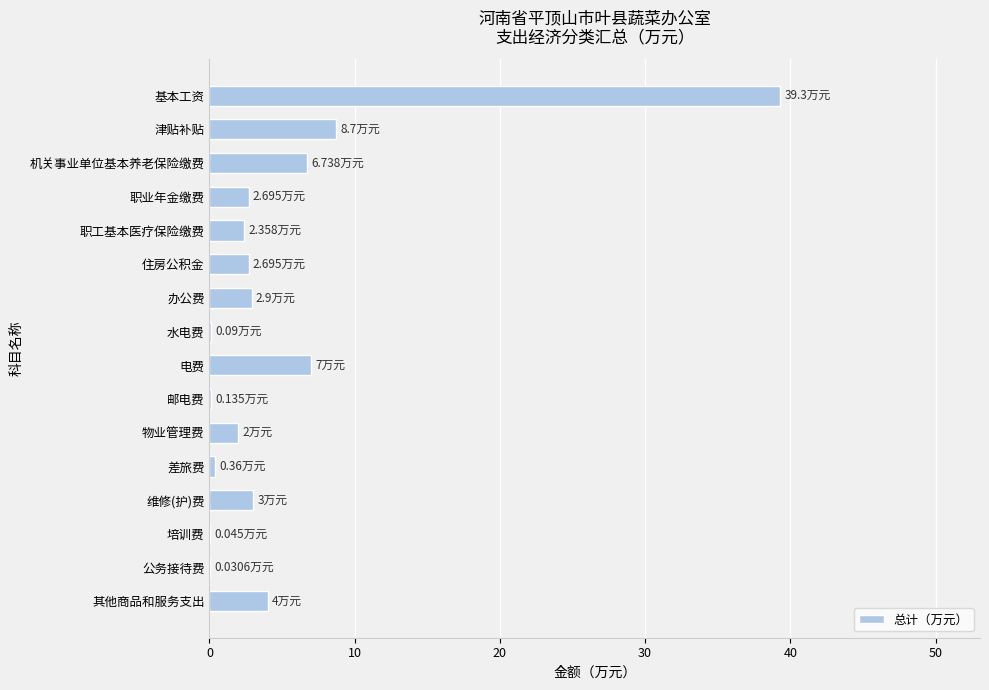

What is the change in value from 津贴补贴 to 电费?

-1.7